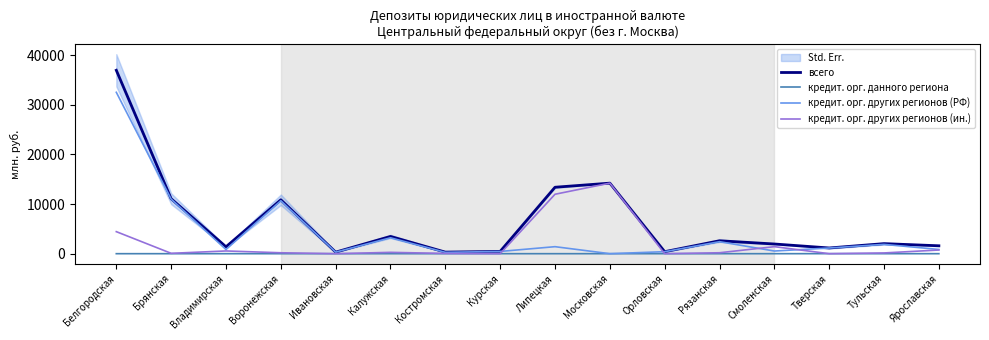

What is the difference between the maximum and second lowest values in the кредит. орг. других регионов (РФ) series?

32269